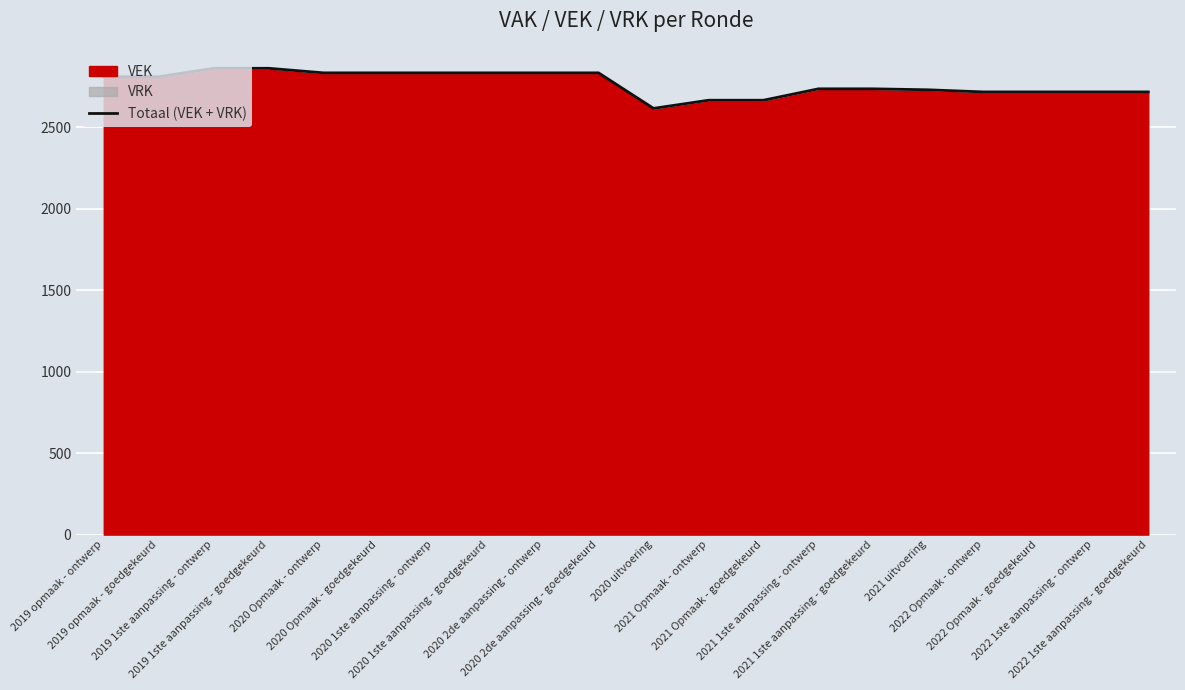

Read the value at 2020 Opmaak - ontwerp.

2834